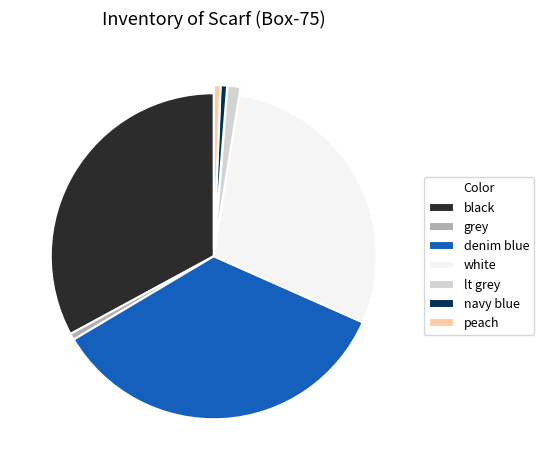

Do black and grey together represent more than half of the pie?

No